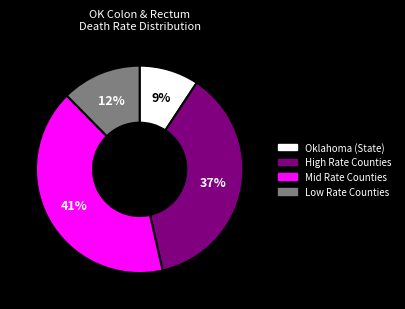

Does any single category account for the majority?

No